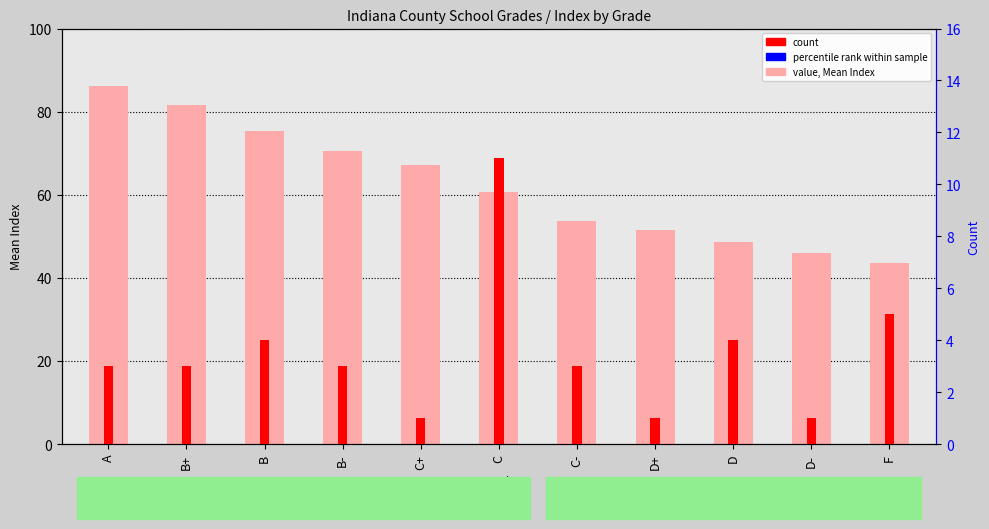

What position from the right is D?

3